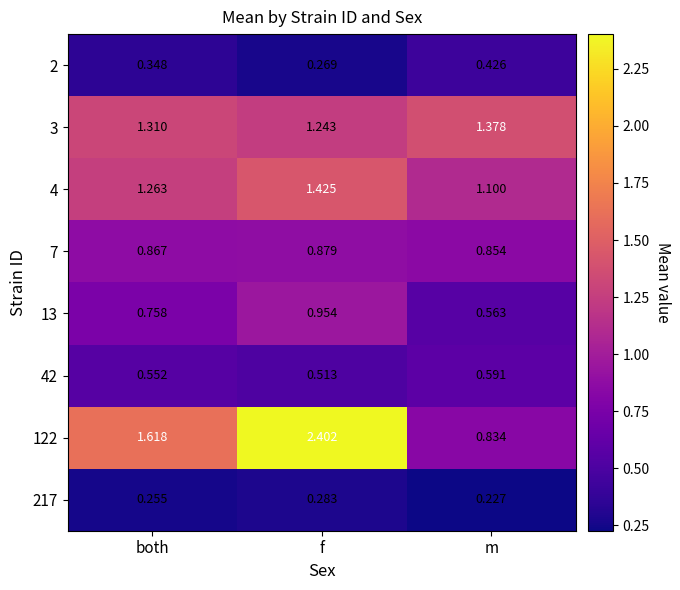

Is the value of 4 at f greater than the value of 3 at f?

Yes